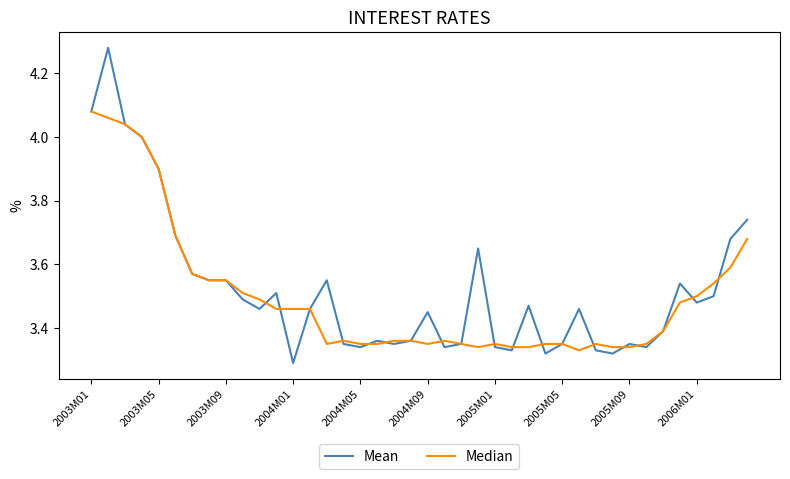

What is the difference between the maximum and minimum values in the Mean series?

1.0